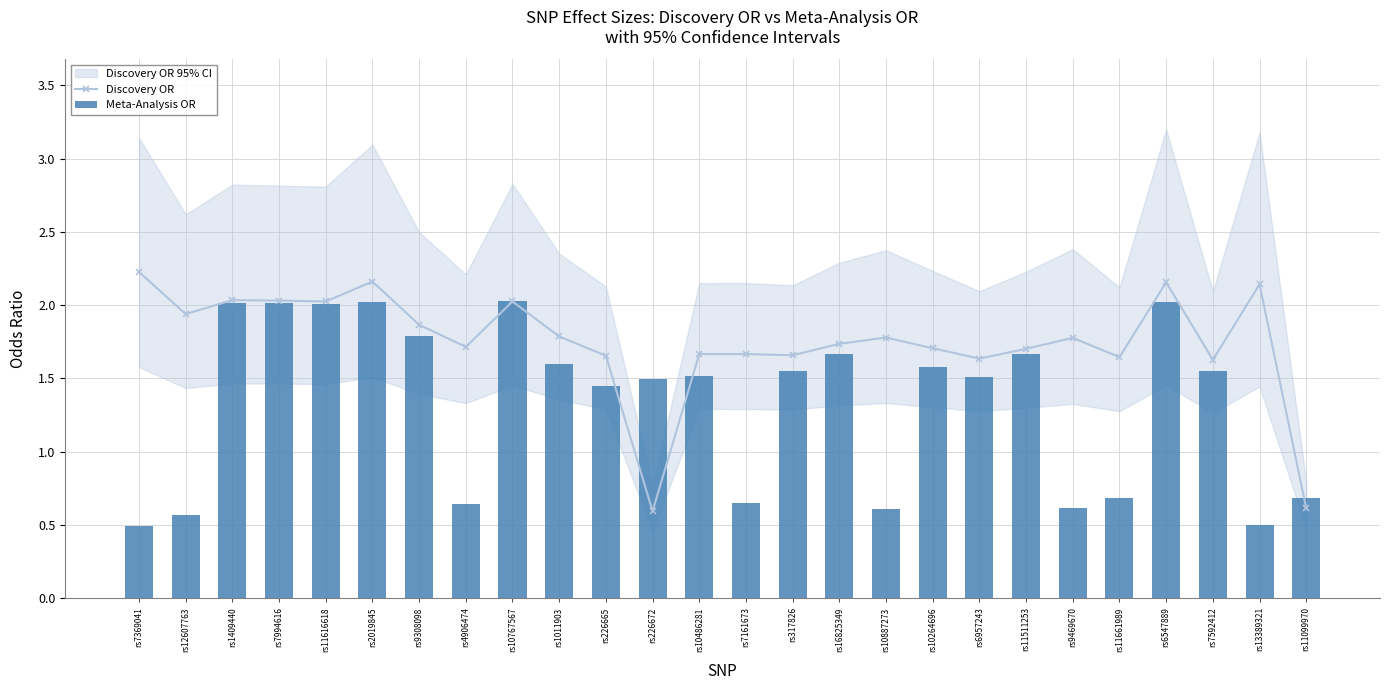

Reading left to right, transcribe all the data shown in this chart.

Discovery OR: 2.2	1.9	2.0	2.0	2.0	2.2	1.9	1.7	2.0	1.8	1.7	0.6	1.7	1.7	1.7	1.7	1.8	1.7	1.6	1.7	1.8	1.6	2.2	1.6	2.1	0.6
Meta-Analysis OR: 0.5	0.6	2.0	2.0	2.0	2.0	1.8	0.6	2.0	1.6	1.5	1.5	1.5	0.6	1.6	1.7	0.6	1.6	1.5	1.7	0.6	0.7	2.0	1.6	0.5	0.7